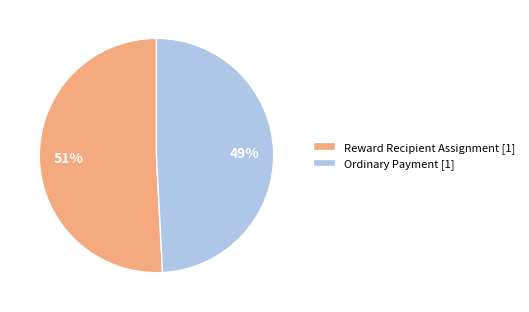

Does Reward Recipient Assignment represent more than half of the total?

Yes